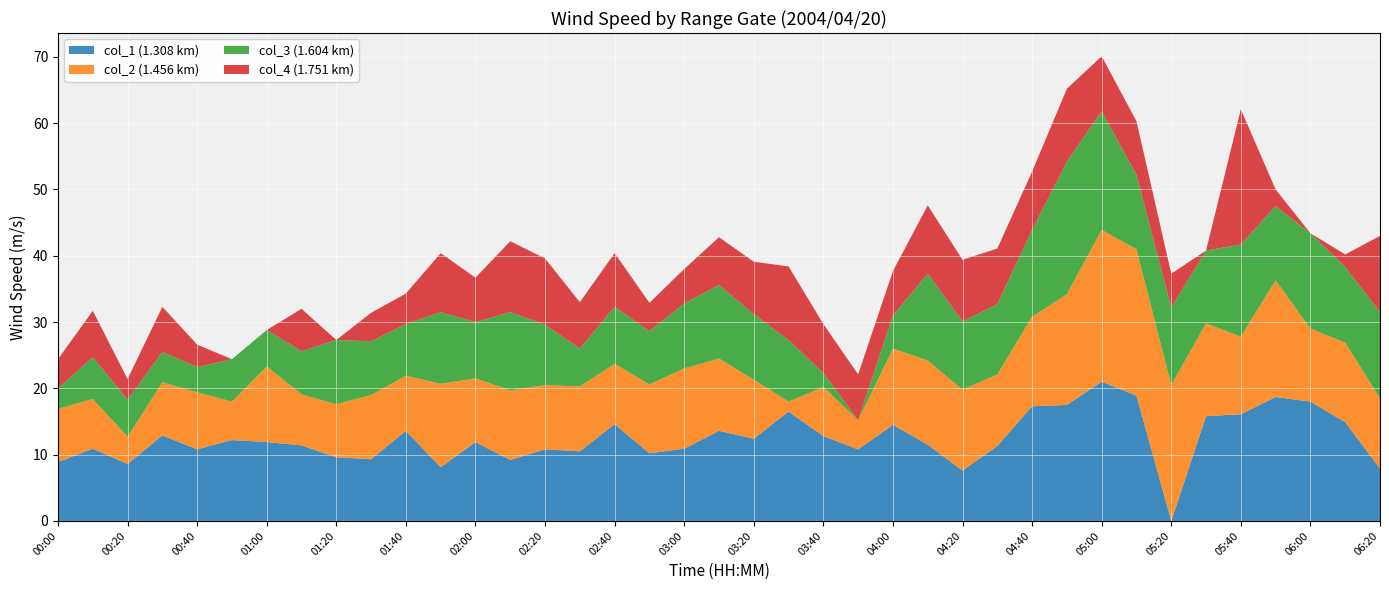

Reading right to left, transcribe all the data shown in this chart.

col_1 (1.308 km): 06:20=7.9	06:10=14.9	06:00=18.0	05:50=18.7	05:40=16.1	05:30=15.8	05:20=0.0	05:10=18.9	05:00=21.0	04:50=17.5	04:40=17.3	04:30=11.3	04:20=7.6	04:10=11.5	04:00=14.5	03:50=10.8	03:40=12.8	03:30=16.5	03:20=12.4	03:10=13.6	03:00=10.9	02:50=10.2	02:40=14.6	02:30=10.5	02:20=10.8	02:10=9.2	02:00=11.9	01:50=8.1	01:40=13.6	01:30=9.3	01:20=9.6	01:10=11.4	01:00=11.9	00:50=12.2	00:40=10.8	00:30=12.9	00:20=8.6	00:10=10.9	00:00=8.9
col_2 (1.456 km): 06:20=10.6	06:10=12.0	06:00=11.0	05:50=17.6	05:40=11.7	05:30=14.0	05:20=20.5	05:10=22.1	05:00=22.9	04:50=16.7	04:40=13.5	04:30=10.8	04:20=12.2	04:10=12.7	04:00=11.5	03:50=4.4	03:40=7.4	03:30=1.5	03:20=8.9	03:10=10.9	03:00=12.1	02:50=10.4	02:40=9.1	02:30=9.8	02:20=9.7	02:10=10.5	02:00=9.6	01:50=12.6	01:40=8.3	01:30=9.7	01:20=8.0	01:10=7.7	01:00=11.4	00:50=5.8	00:40=8.6	00:30=8.0	00:20=4.1	00:10=7.5	00:00=8.0
col_3 (1.604 km): 06:20=13.0	06:10=11.4	06:00=14.4	05:50=11.2	05:40=13.9	05:30=11.0	05:20=11.7	05:10=11.2	05:00=17.9	04:50=20.0	04:40=13.1	04:30=10.6	04:20=10.3	04:10=13.1	04:00=5.0	03:50=0.0	03:40=2.1	03:30=9.3	03:20=9.9	03:10=11.1	03:00=9.8	02:50=8.0	02:40=8.6	02:30=5.7	02:20=9.1	02:10=11.8	02:00=8.5	01:50=10.8	01:40=7.8	01:30=8.1	01:20=9.7	01:10=6.5	01:00=5.5	00:50=6.4	00:40=3.8	00:30=4.6	00:20=5.6	00:10=6.3	00:00=3.1
col_4 (1.751 km): 06:20=11.5	06:10=1.9	06:00=0.0	05:50=2.5	05:40=20.4	05:30=0.0	05:20=5.1	05:10=8.1	05:00=8.3	04:50=11.0	04:40=8.8	04:30=8.4	04:20=9.3	04:10=10.3	04:00=6.7	03:50=6.9	03:40=7.4	03:30=11.1	03:20=7.9	03:10=7.2	03:00=5.2	02:50=4.3	02:40=8.1	02:30=7.0	02:20=10.0	02:10=10.7	02:00=6.7	01:50=8.9	01:40=4.6	01:30=4.3	01:20=0.0	01:10=6.4	01:00=0.0	00:50=0.0	00:40=3.4	00:30=6.8	00:20=3.1	00:10=7.0	00:00=4.4